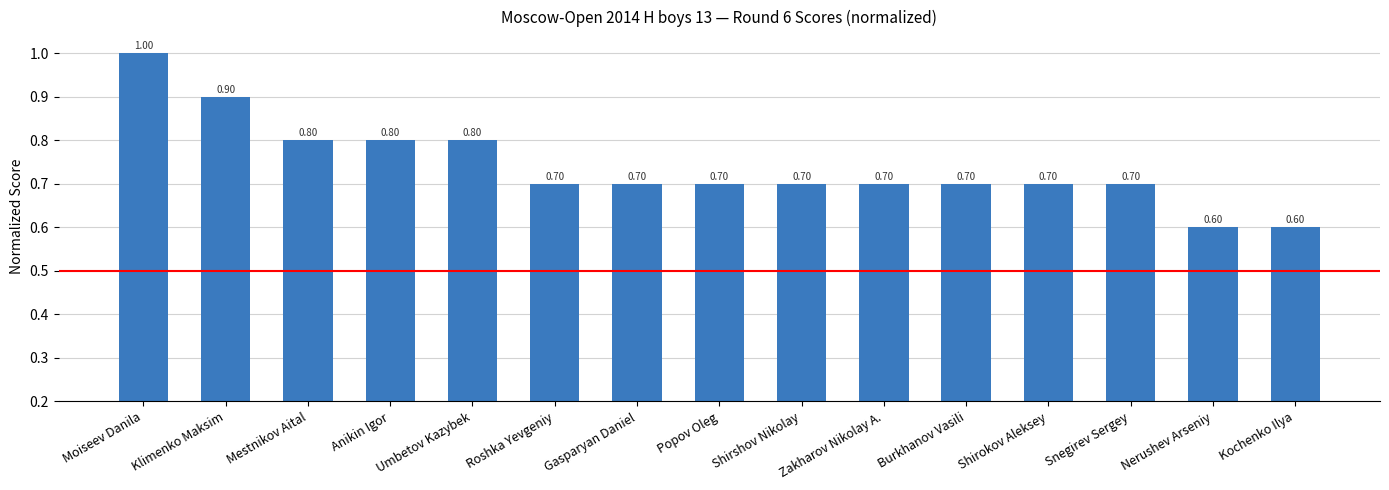

True or false: the data shows 0.2 at Kochenko Ilya.

False